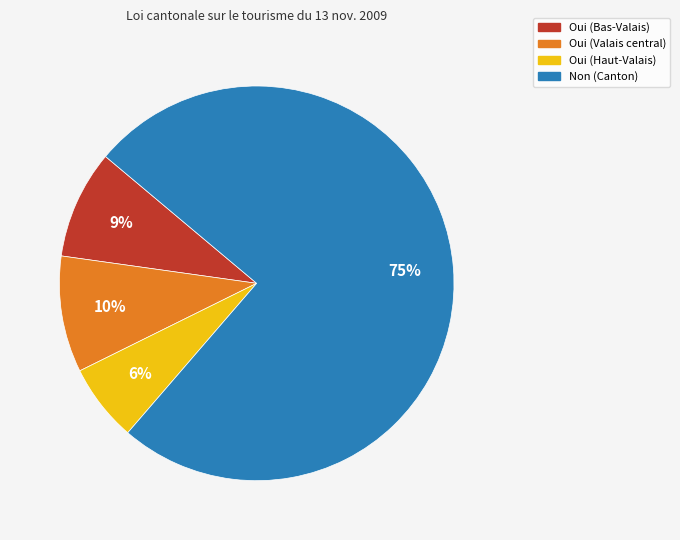

Which slice represents more than half of the pie?

Non (Canton)